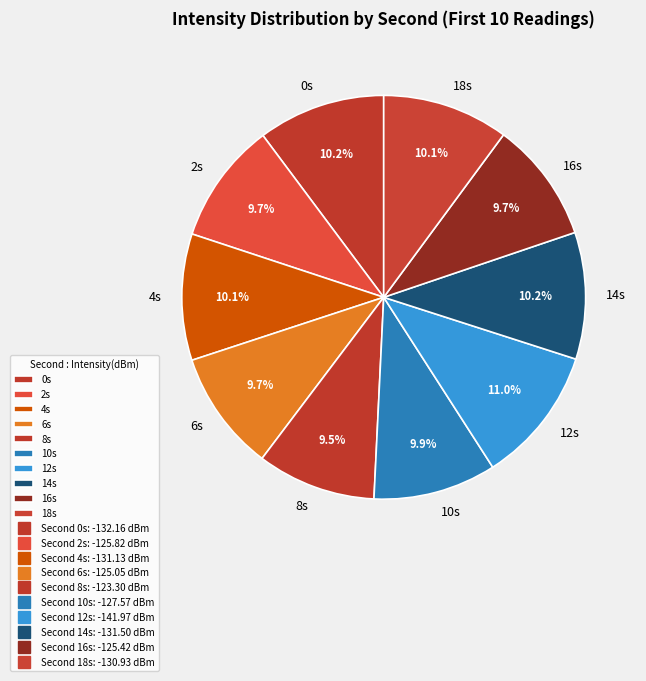

To the nearest percent, what is the difference between the largest and smallest slice percentages?

1%